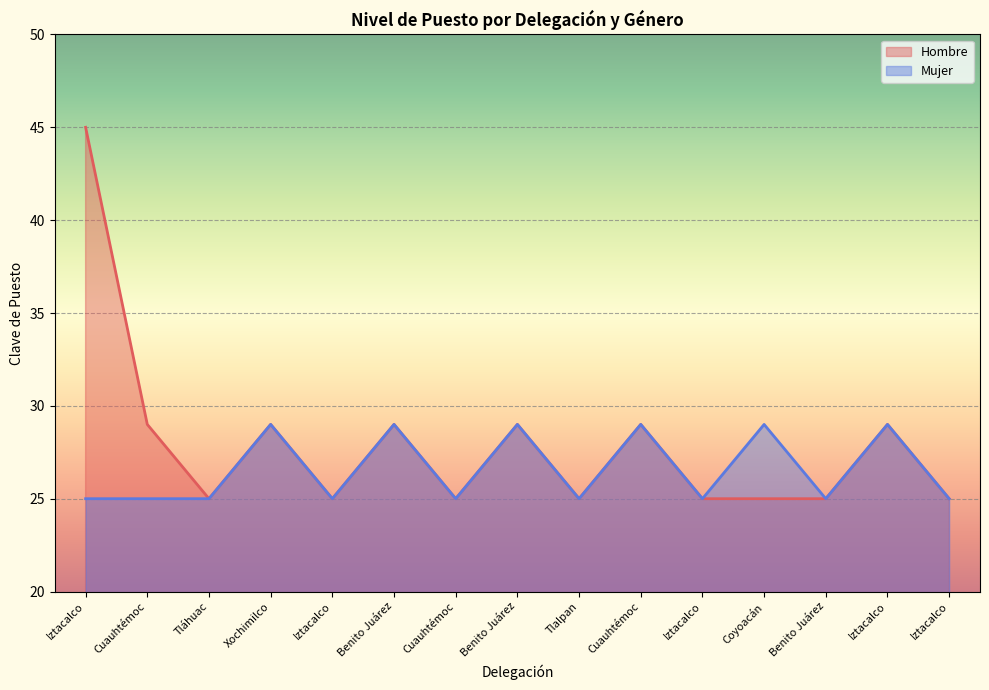

What is the spread (max minus min) of values at Cuauhtémoc?

4